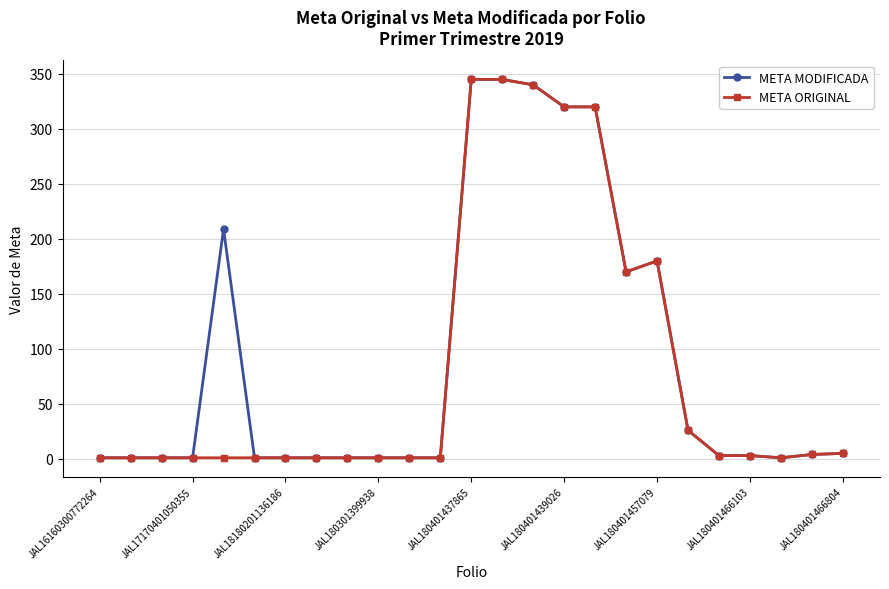

At how many categories does at least one series exceed 239?

5